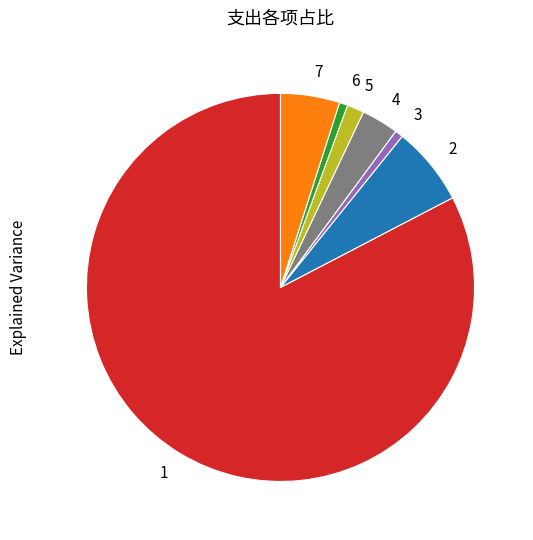

Is the sum of 5 and 7 greater than half?

No